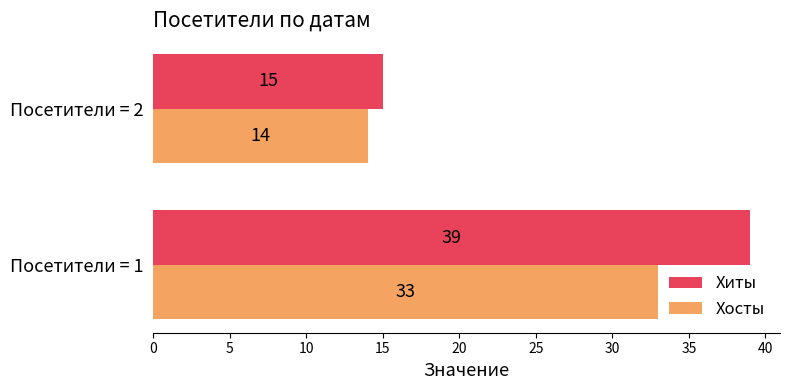

What is the maximum value shown in the chart?

39